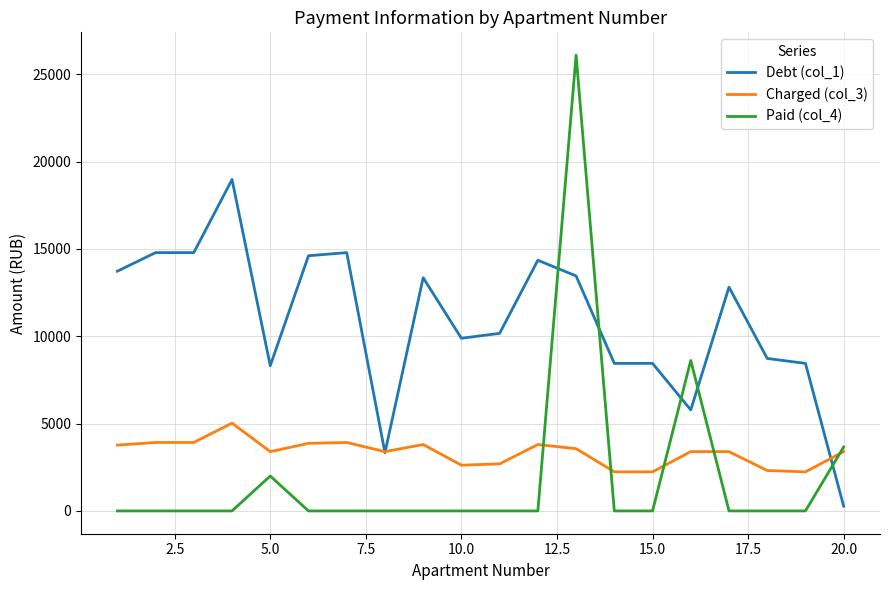

At how many categories does at least one series exceed 11200?

10